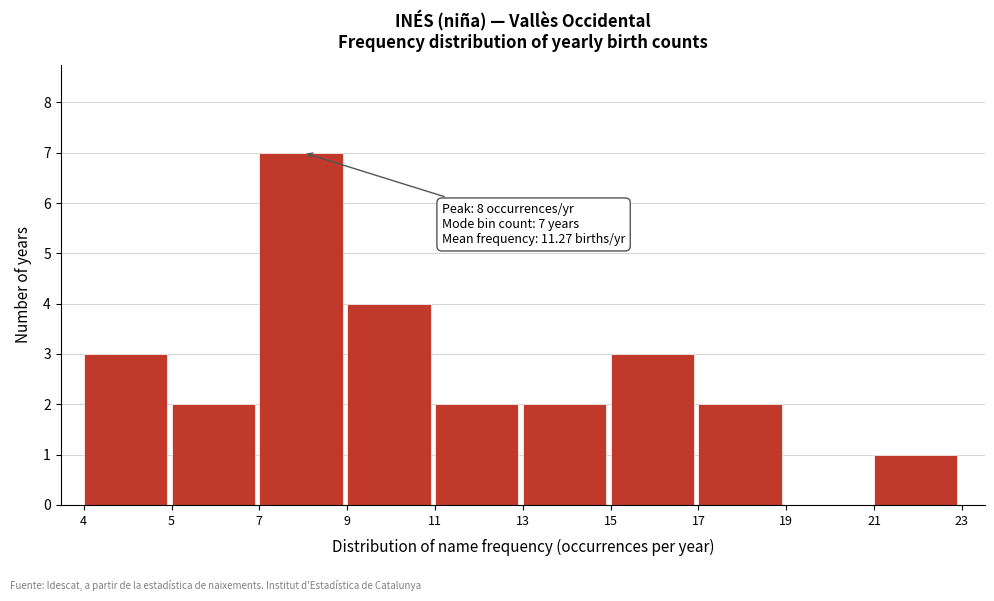

Reading right to left, what are all the values shown in this chart?

21=1	19=0	17=2	15=3	13=2	11=2	9=4	7=7	5=2	4=3